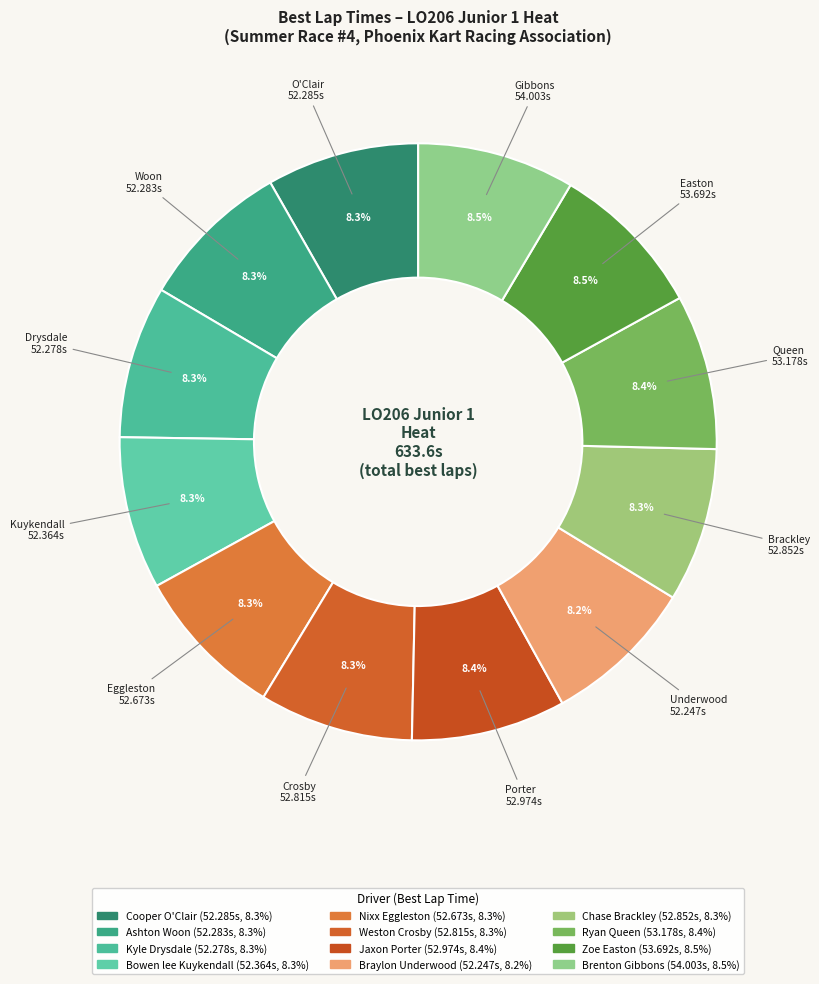

Count the number of slices in the pie.

12